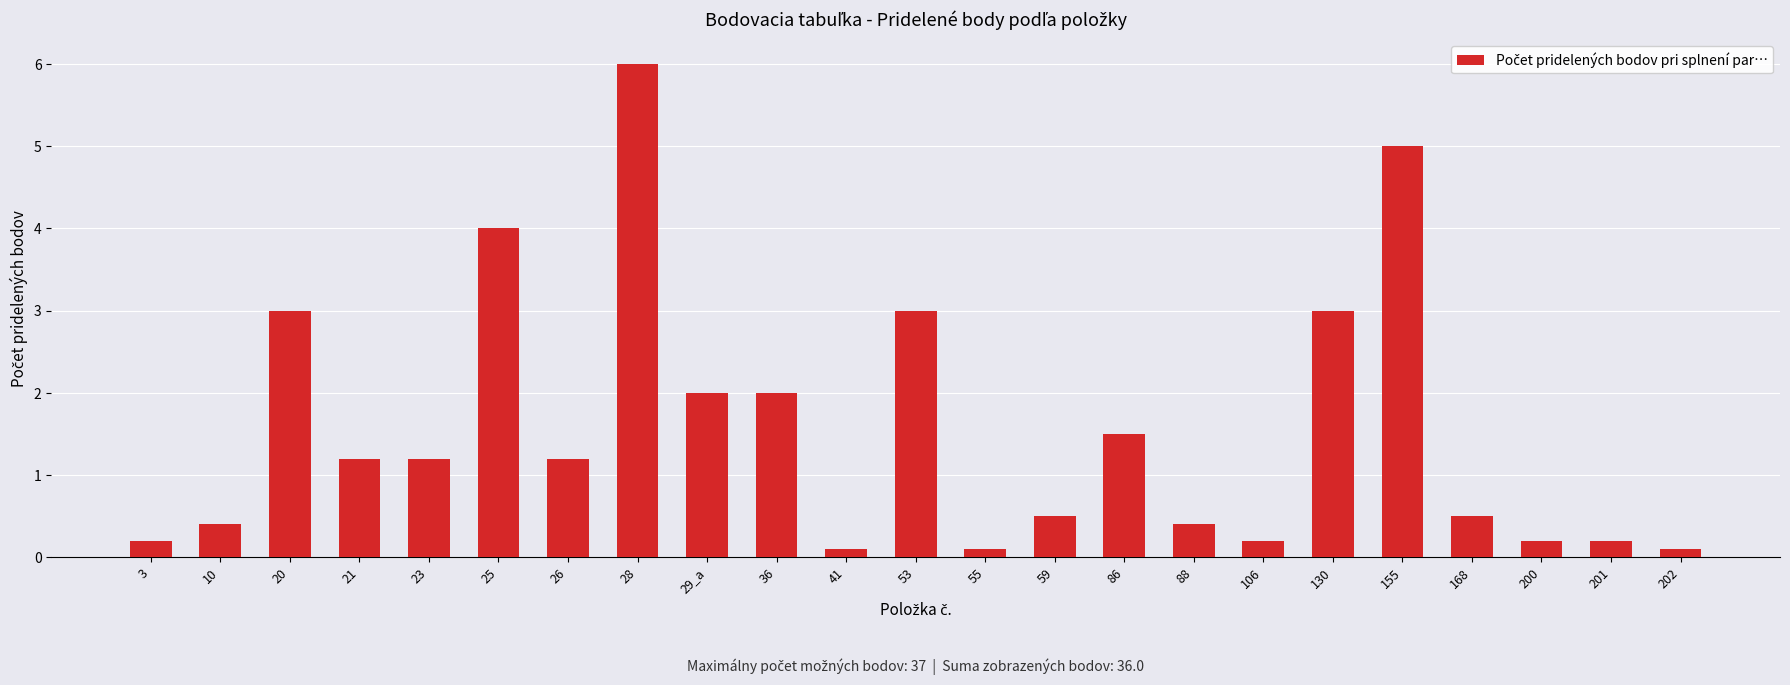

At which category does the chart reach its peak across all series?

28